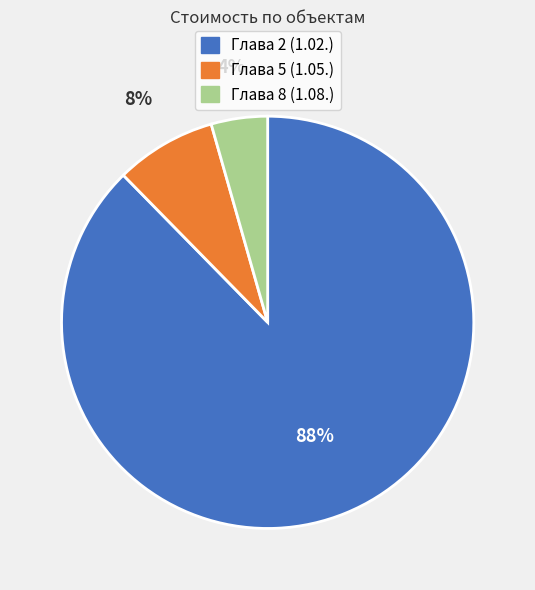

True or false: Глава 5 (1.05.) accounts for 18% of the total.

False